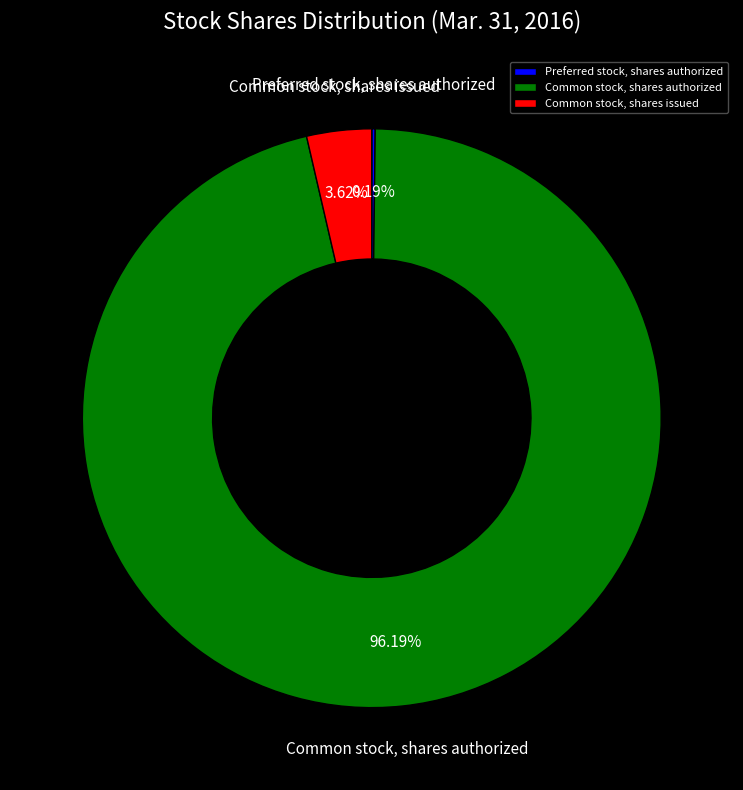

Which has a higher value, Common stock, shares authorized or Common stock, shares issued?

Common stock, shares authorized